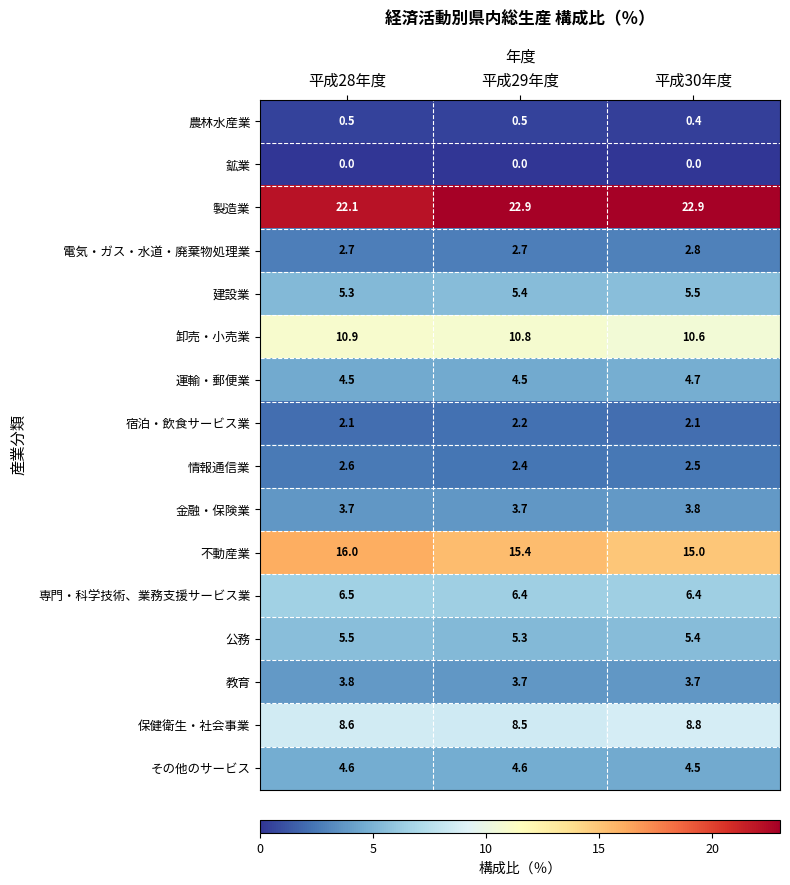

Is it true that 教育 equals 3.7 at 平成29年度?

True